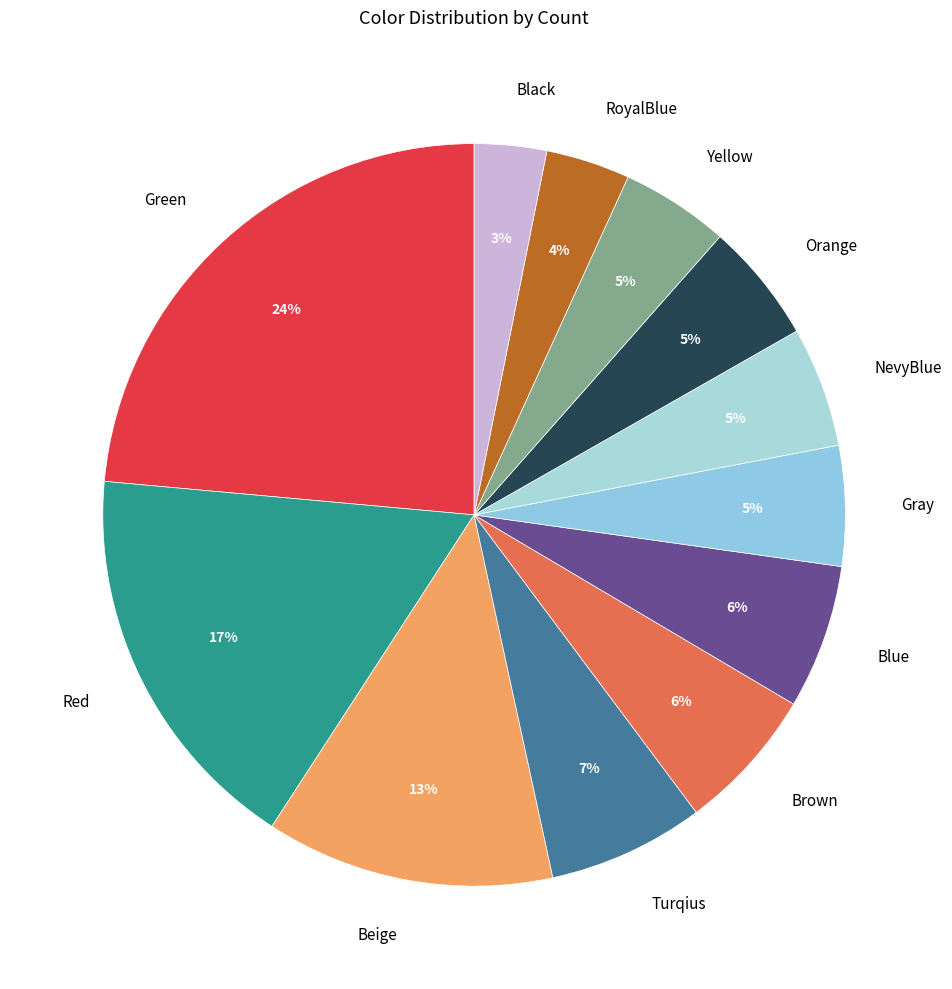

What percentage is the Red slice, to the nearest percent?

17%